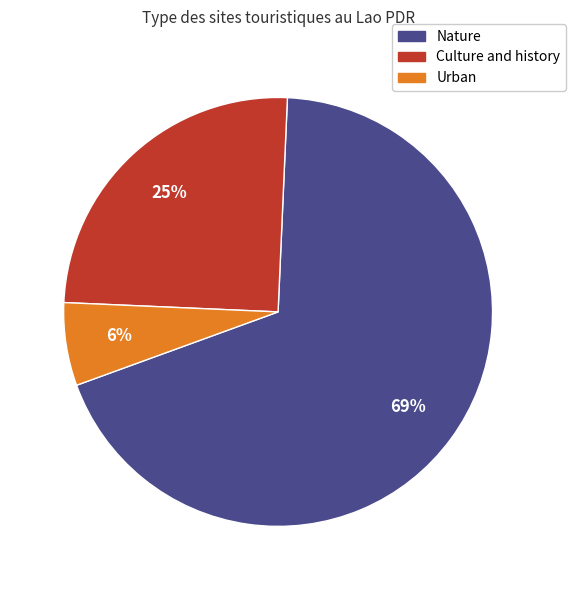

Approximately how many times larger is the value at Culture and history compared to Nature?

0.4